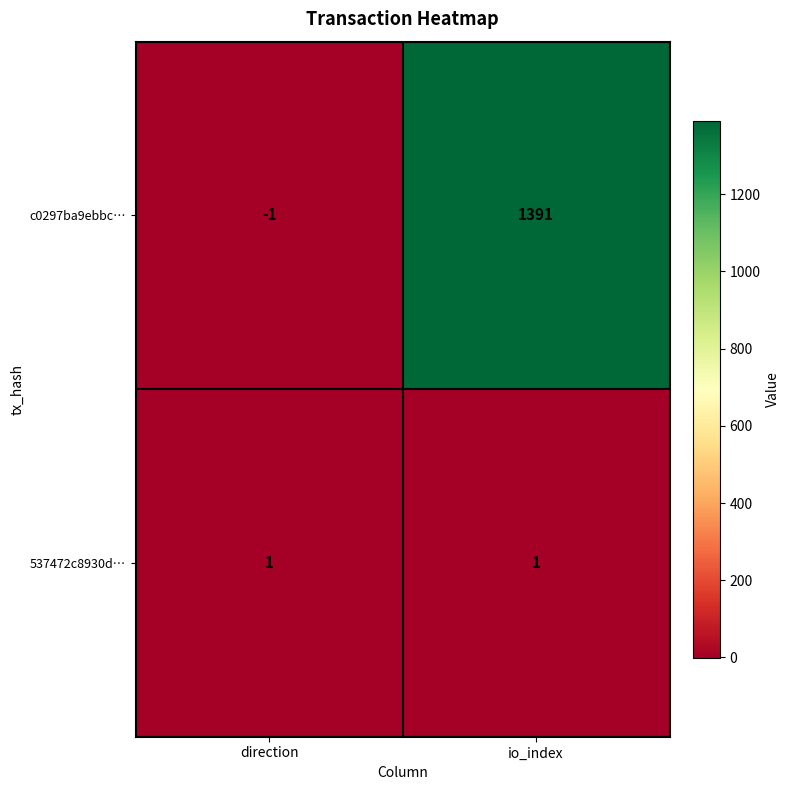

How many categories are shown in the chart?

2